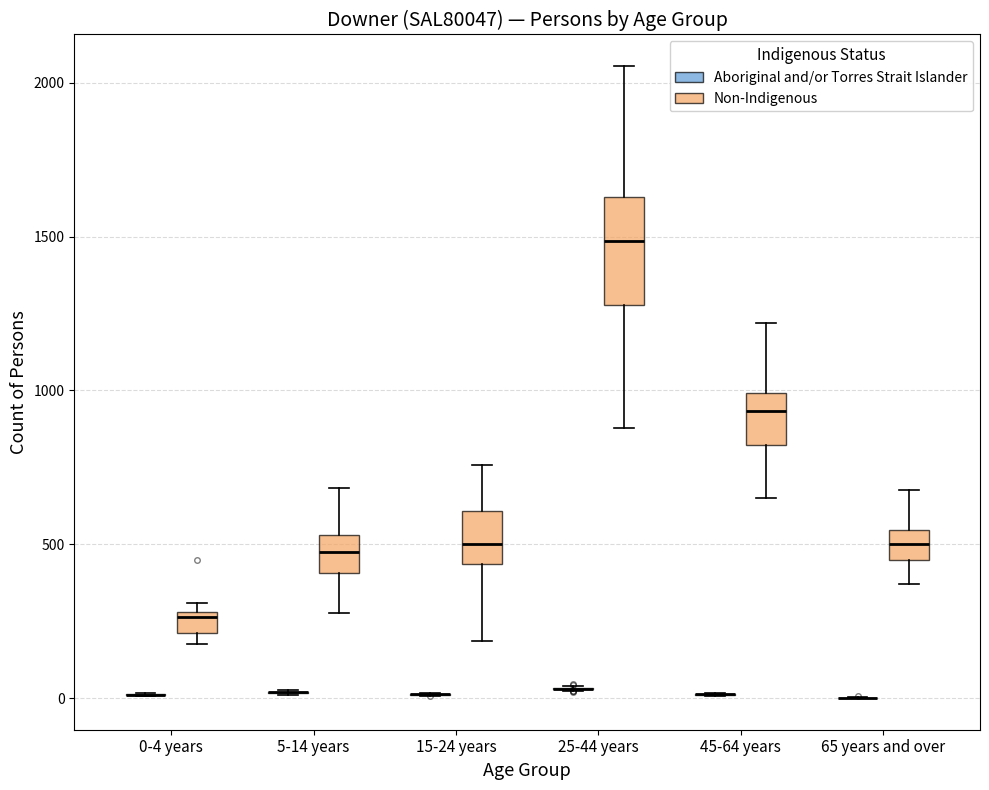

Which box is the tallest, from its lower edge to its upper edge?

25-44 years (Non-Indigenous)